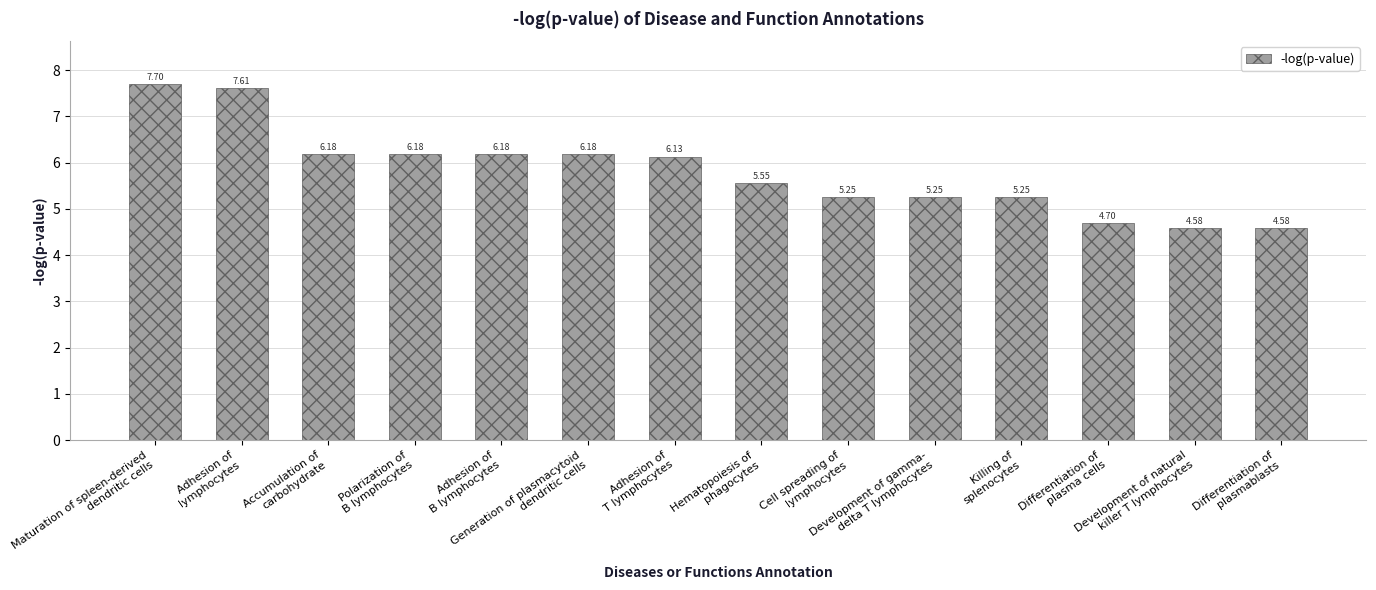

What is the difference between the maximum and second lowest values?

3.1